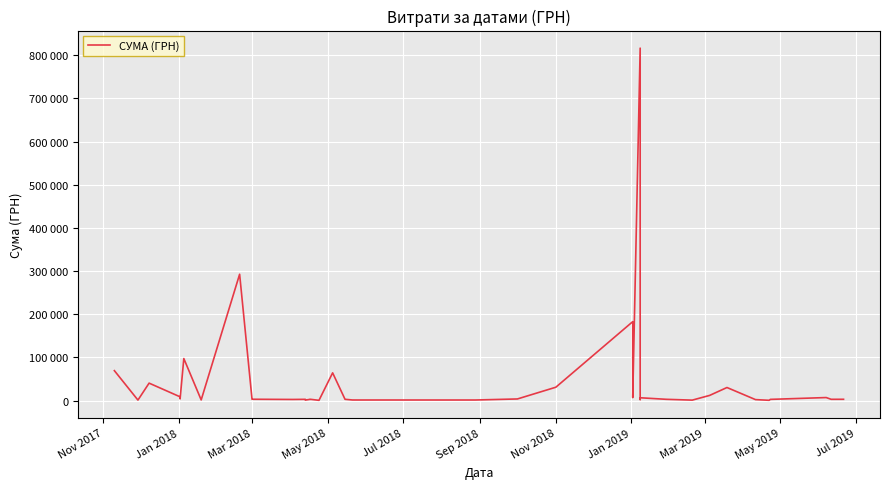

What is the smallest value displayed?

578.0